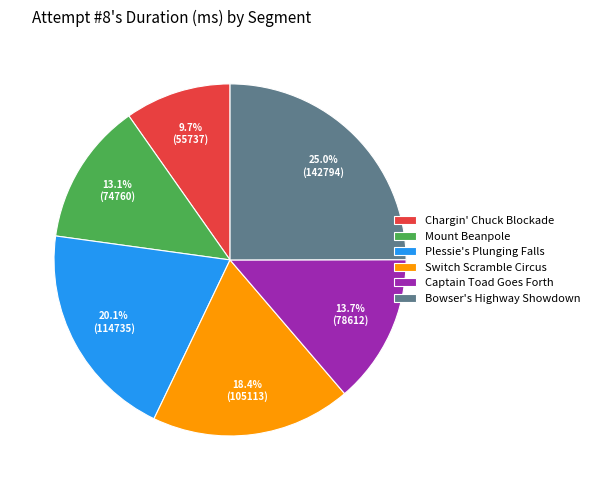

Is Mount Beanpole the majority of the pie?

No